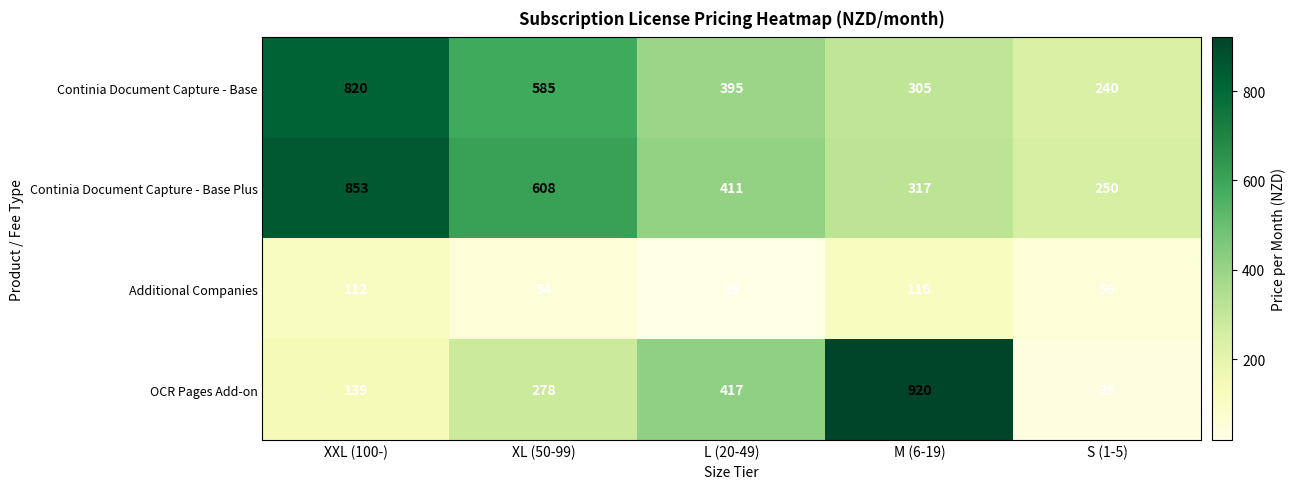

What is the minimum value shown in the chart?

19